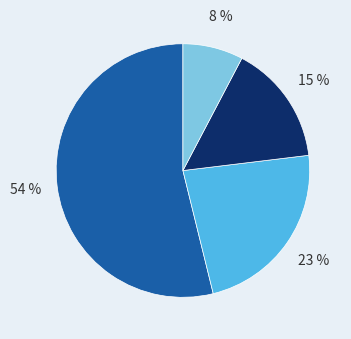

To the nearest percent, what is the average slice percentage?

25%